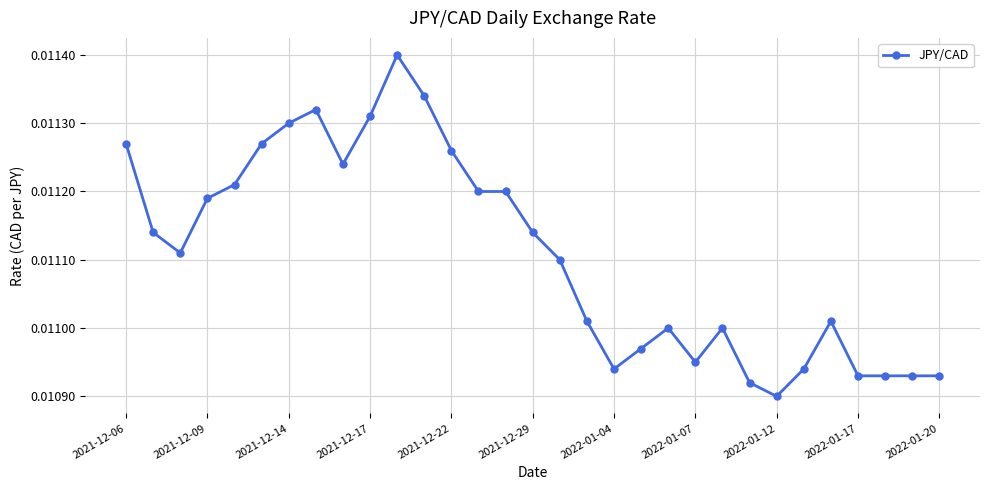

How many values are between 0 and 1?

31